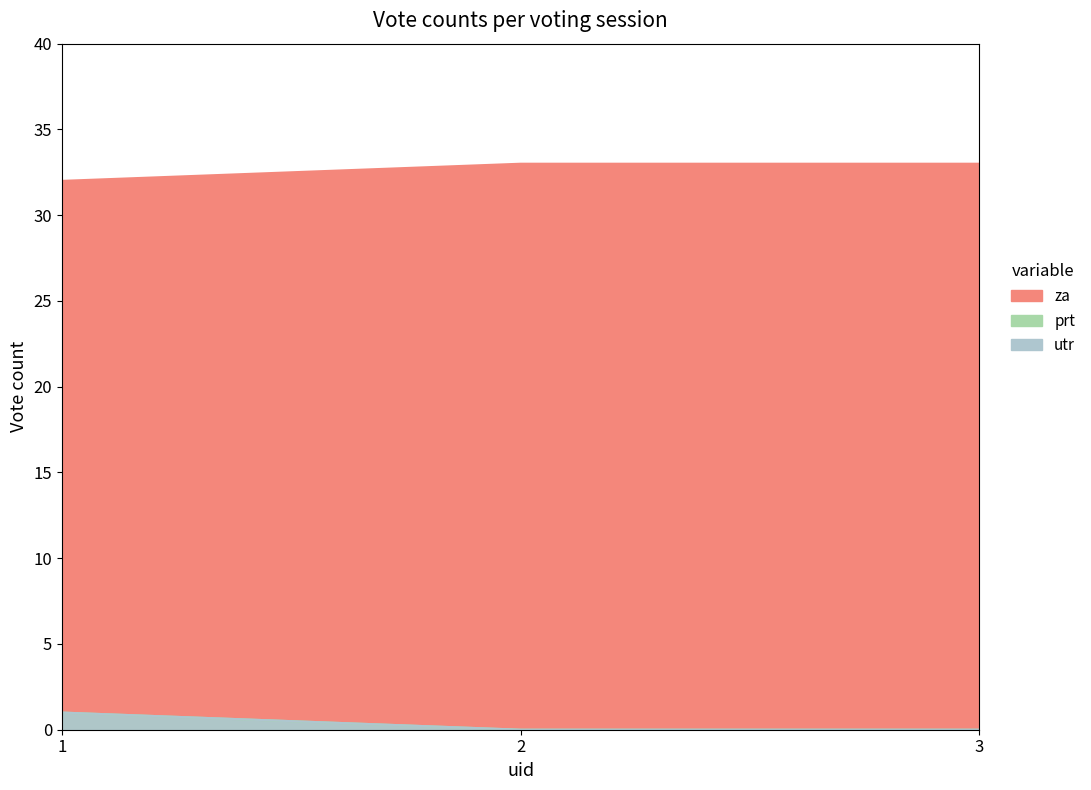

Read the za value at 1.

32